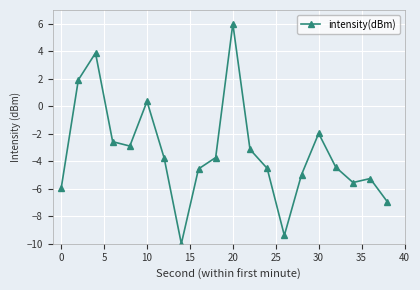

Count the number of data series in this chart.

1